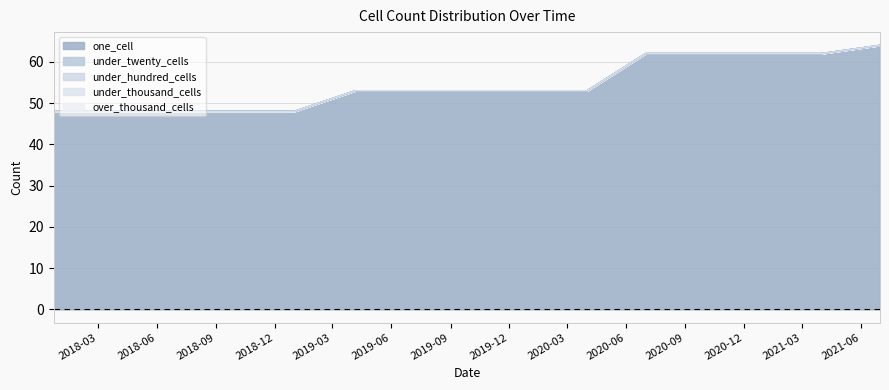

Rank the series by their maximum value, from lowest to highest.

under_twenty_cells, under_hundred_cells, under_thousand_cells, over_thousand_cells, one_cell